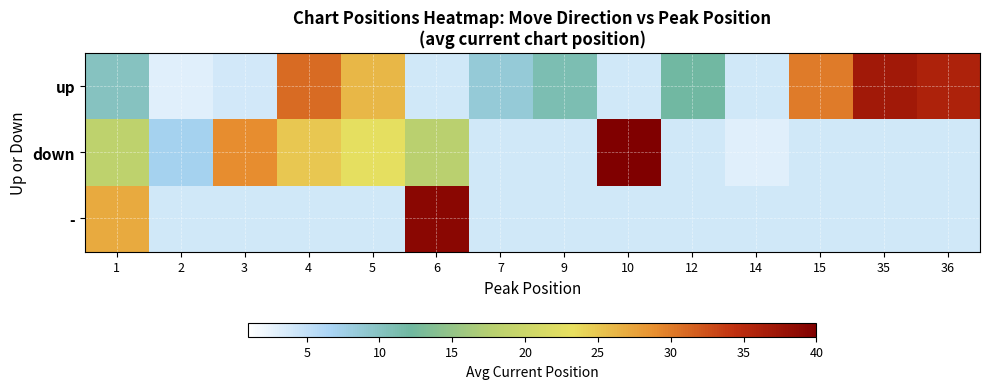

Between 15 and 36, which series saw the biggest shift?

row_0